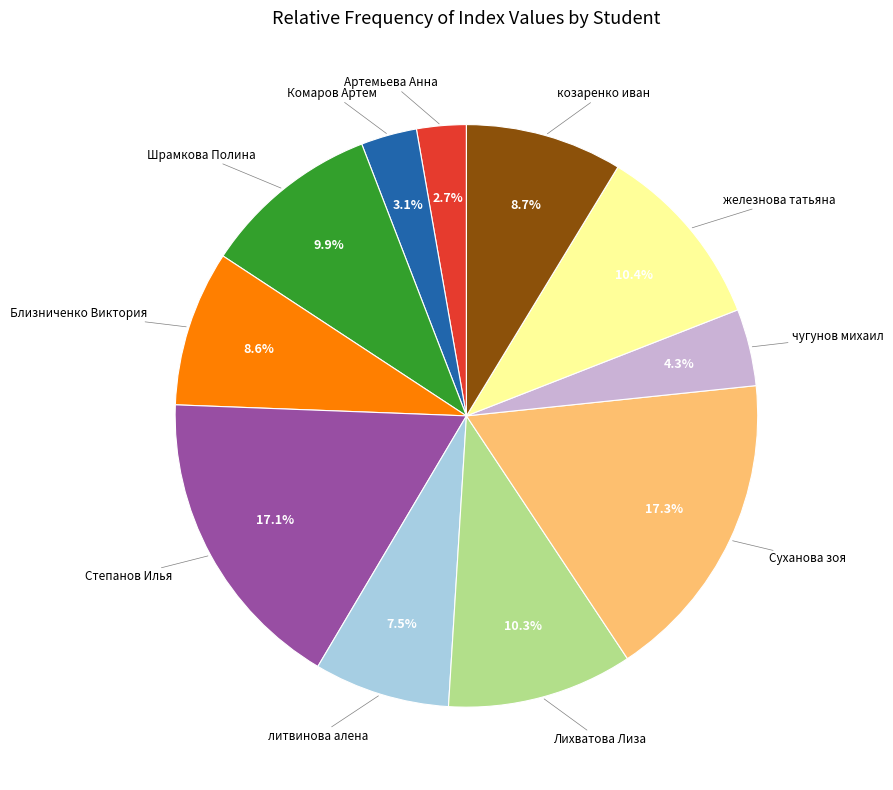

To the nearest percent, what is the combined percentage of Близниченко Виктория and Суханова зоя?

26%